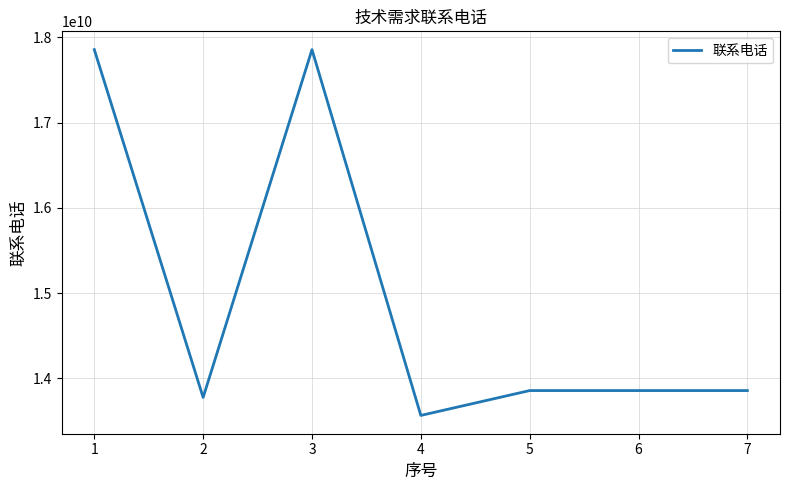

Where is the first local minimum?

2